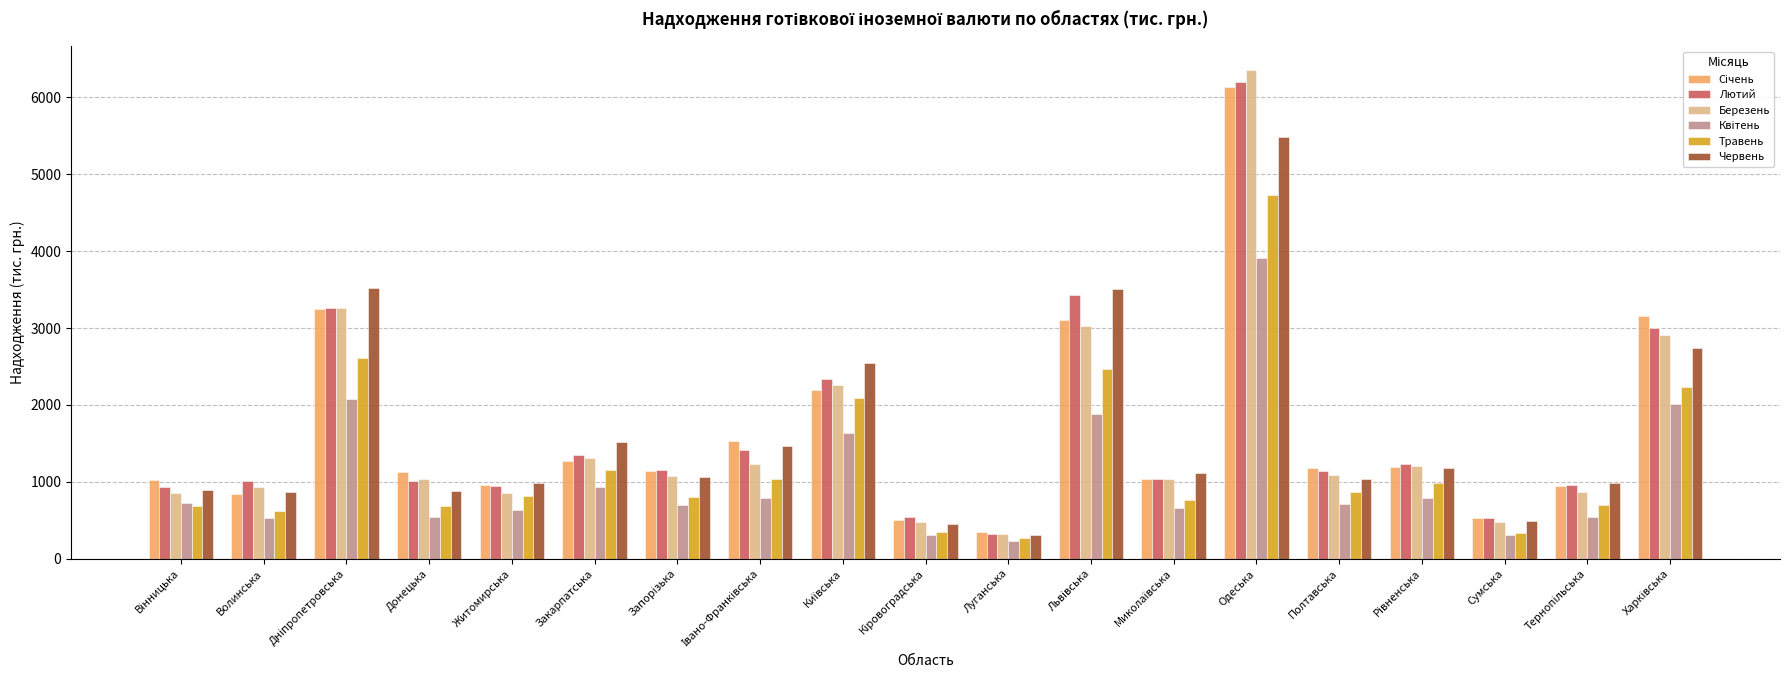

What value does the Травень series have at Полтавська?

870.1